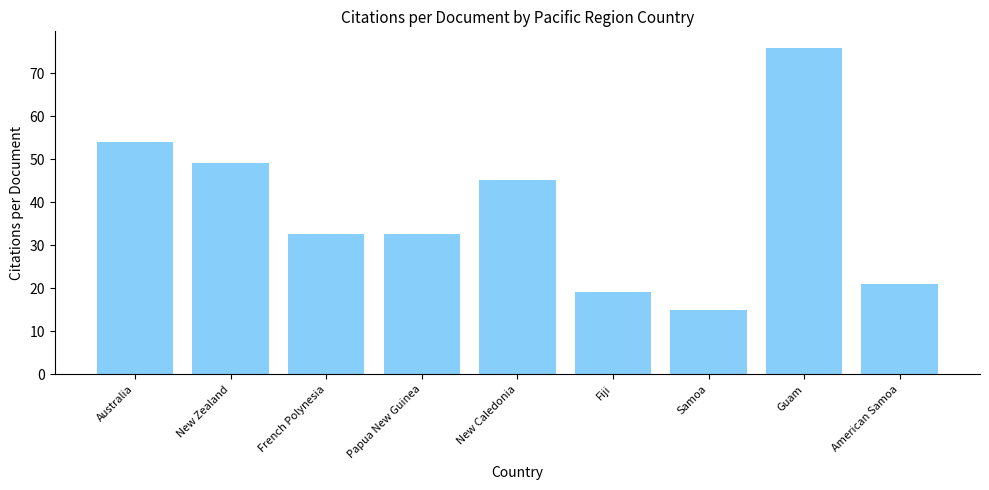

Read the value at New Zealand.

49.1